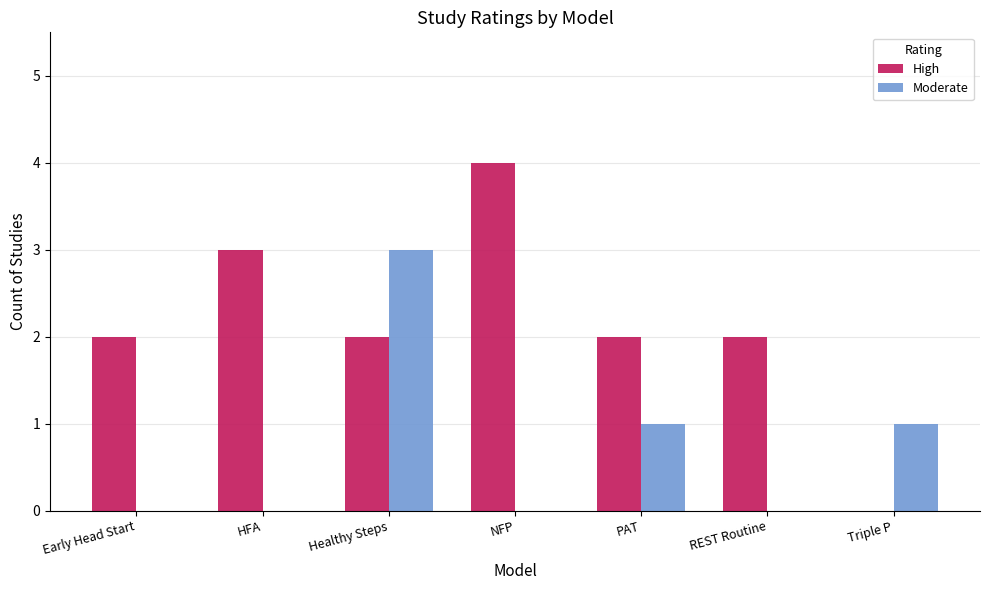

How many distinct data groups are displayed?

2